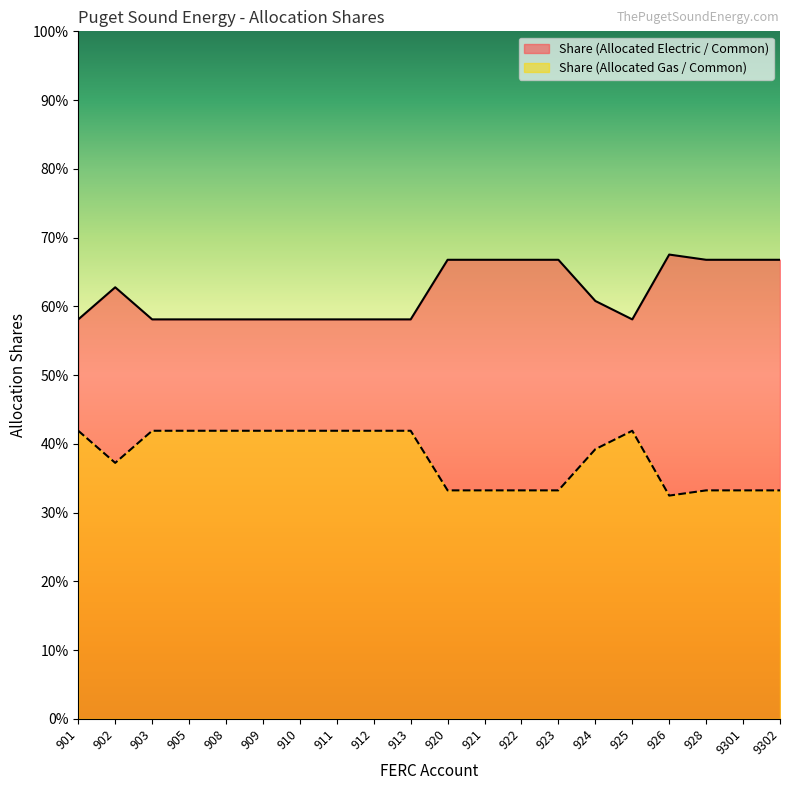

What is the total value across all series at 909?

1.0